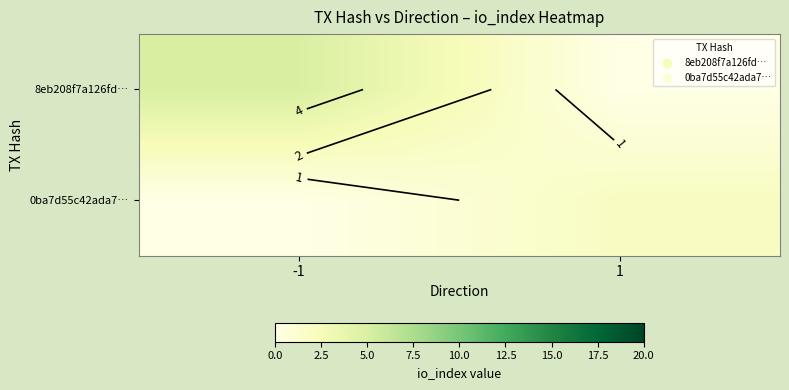

Between -1 and 1, which is larger?

-1